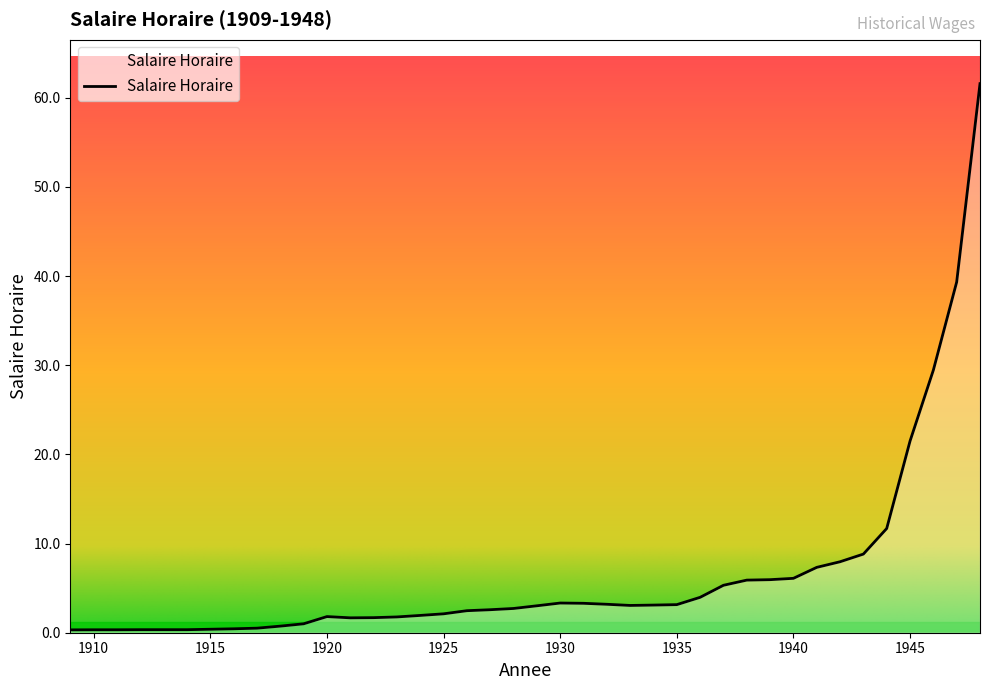

Does the chart display data point markers on the line(s)?

No